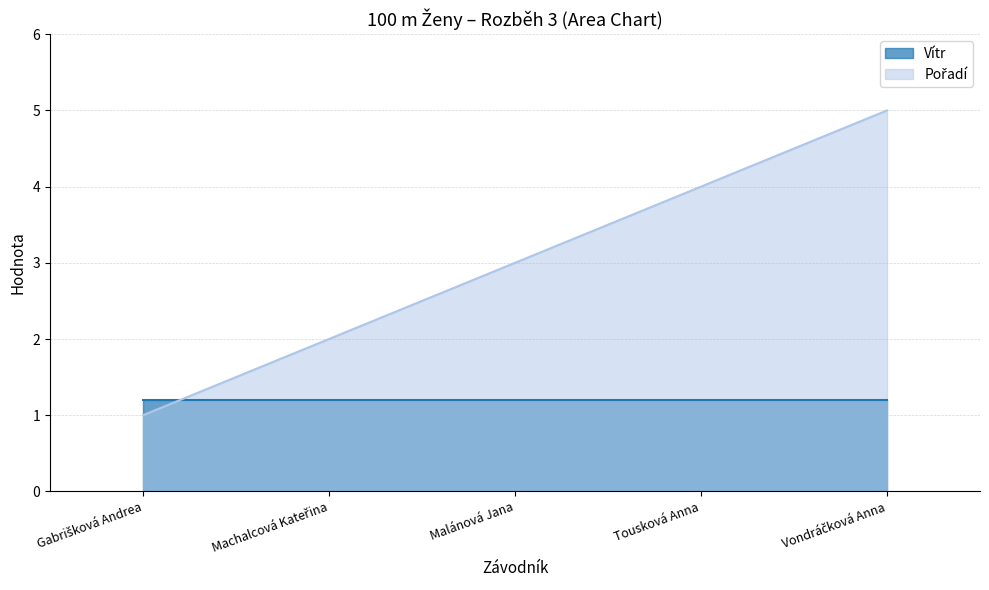

How many lines are shown in the chart?

2